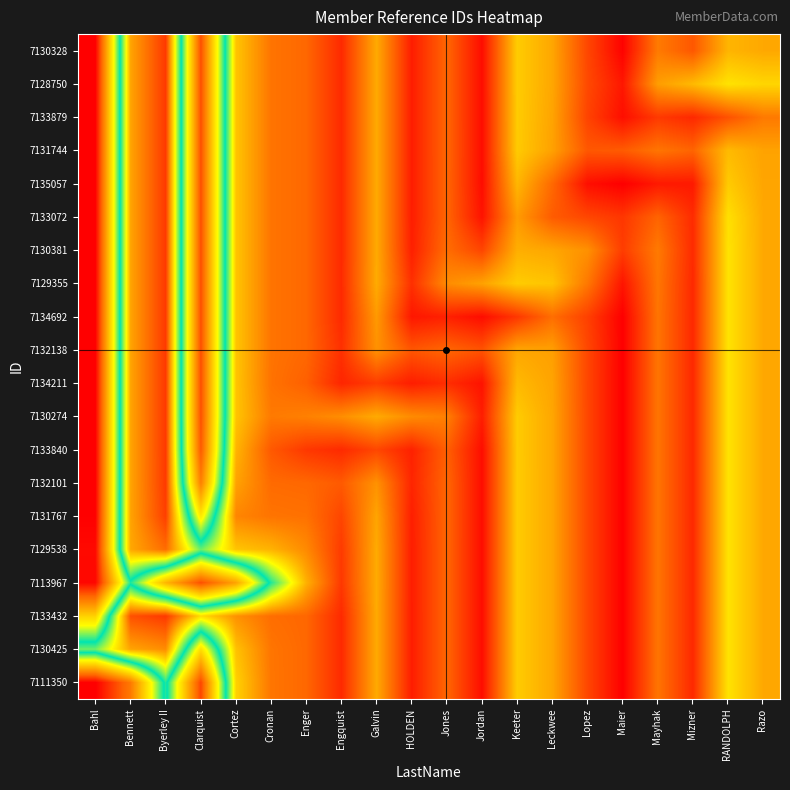

Rank the series at Jones from lowest to highest value.

7129355, 7130274, 7130381, 7131767, 7132101, 7129538, 7113967, 7131744, 7128750, 7130328, 7130425, 7111350, 7132138, 7133432, 7133879, 7135057, 7133072, 7133840, 7134211, 7134692